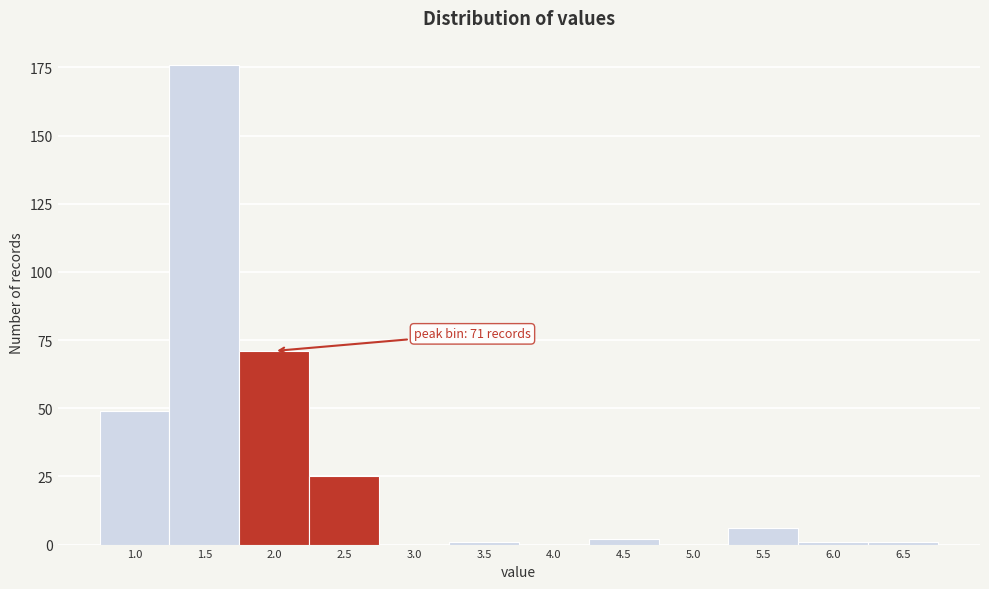

Reading left to right, what are all the values shown in this chart?

1.0=49	1.5=176	2.0=71	2.5=25	3.0=0	3.5=1	4.0=0	4.5=2	5.0=0	5.5=6	6.0=1	6.5=1